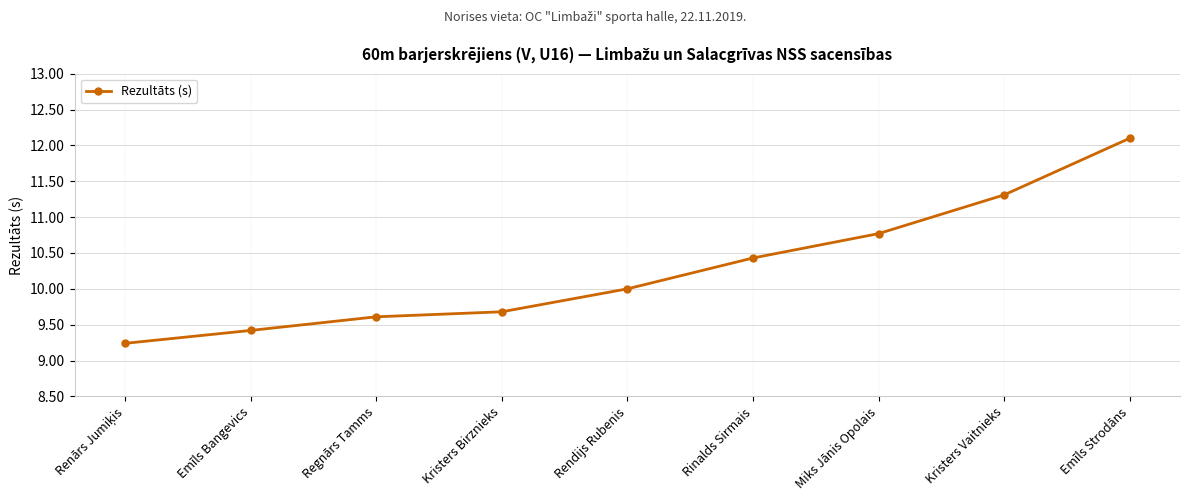

Reading left to right, list all the values displayed in this chart.

9.2	9.4	9.6	9.7	10.0	10.4	10.8	11.3	12.1